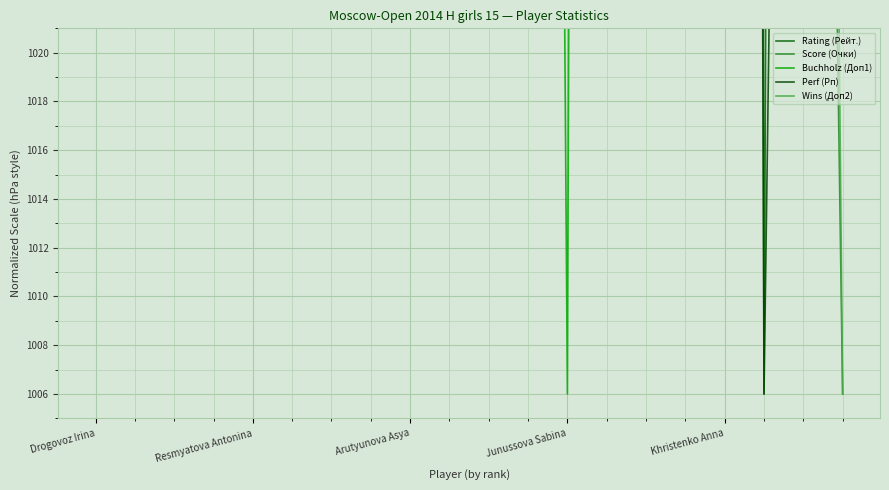

The Wins (Доп2) series shows 1672.4 at 17. True or false?

False